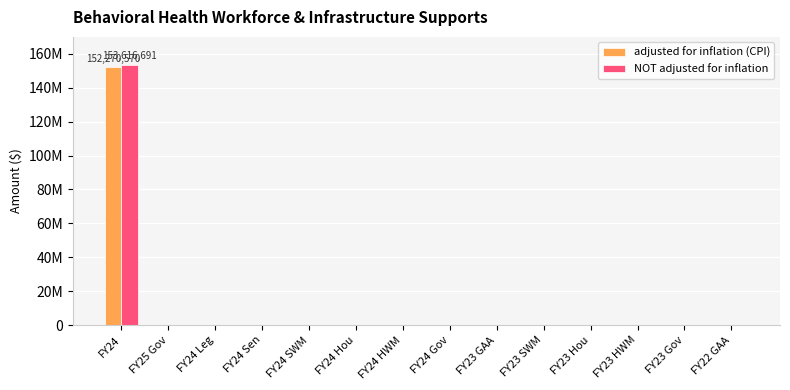

What are all the series names shown in the legend?

adjusted for inflation (CPI), NOT adjusted for inflation